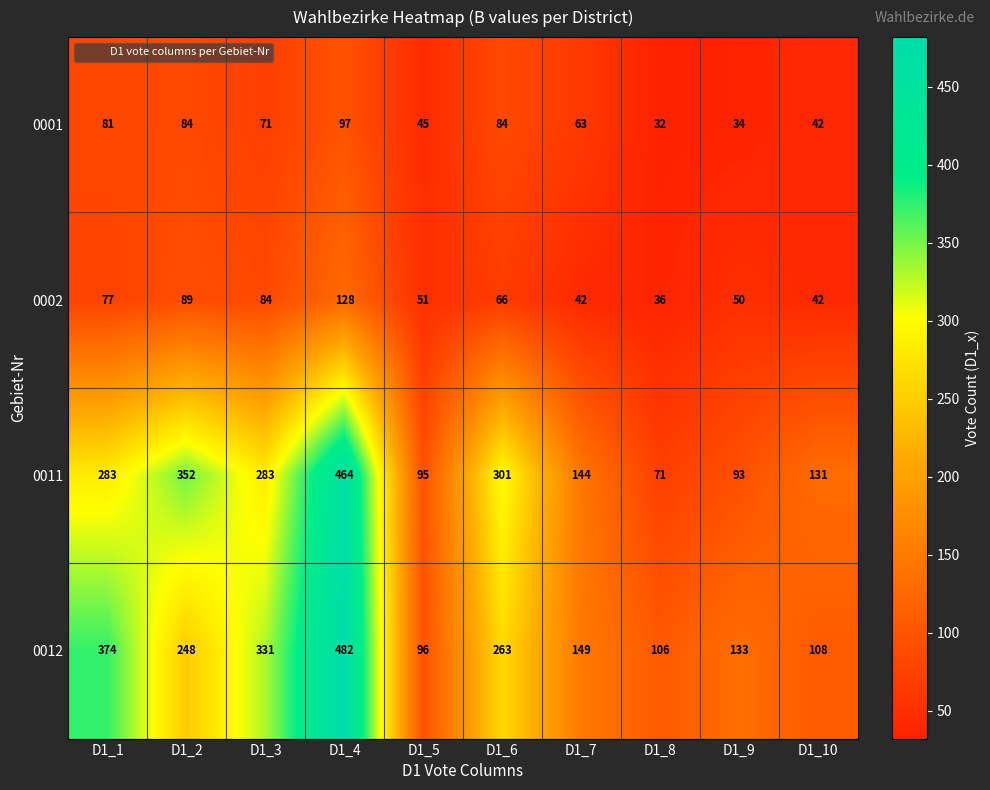

What is the lowest value of the 0002 series?

36